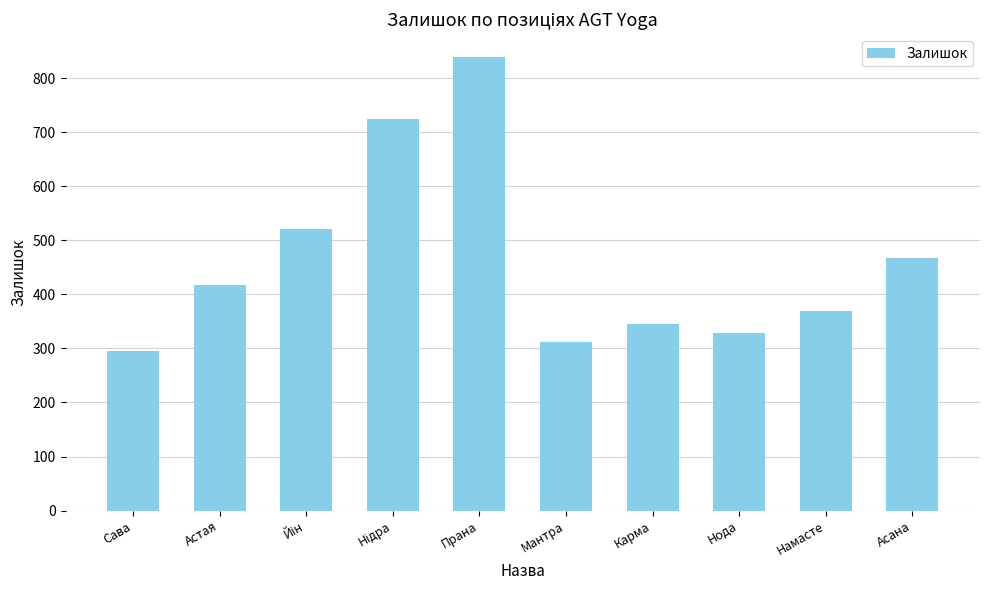

What position from the right is Намасте?

2